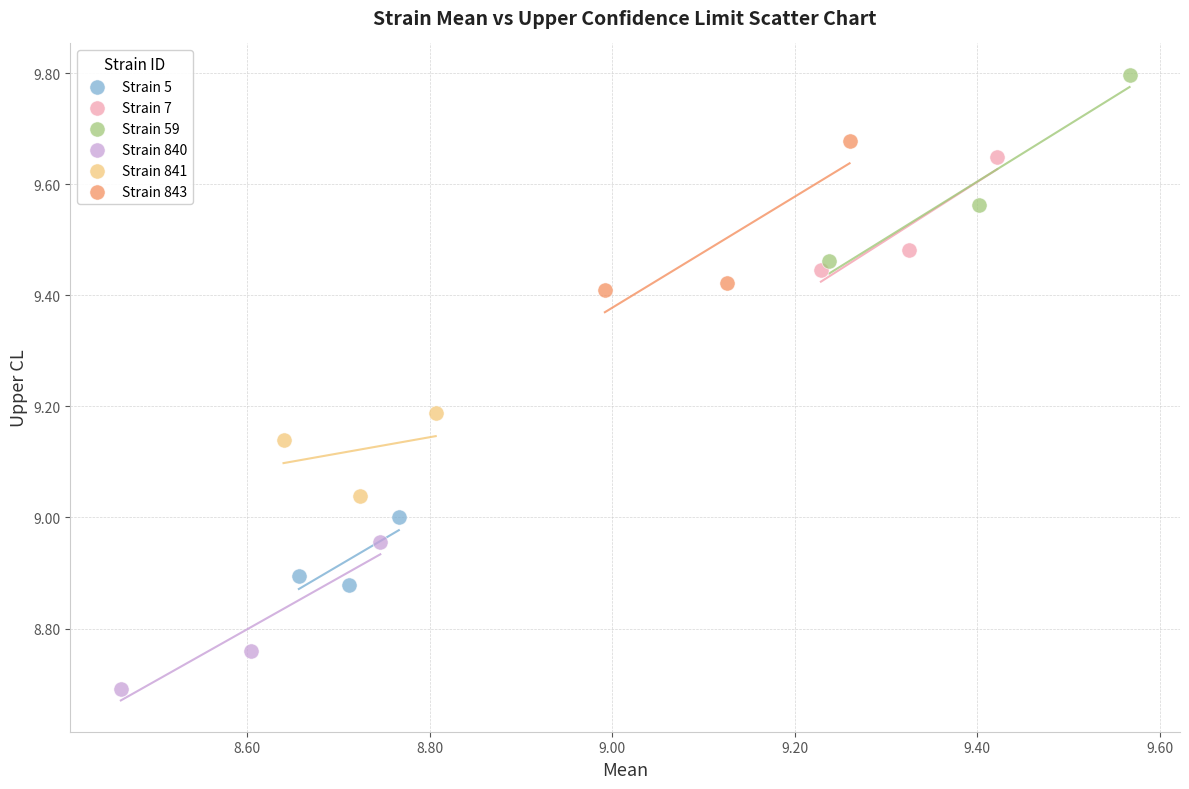

Which series has the widest spread of Y values?

Strain 59